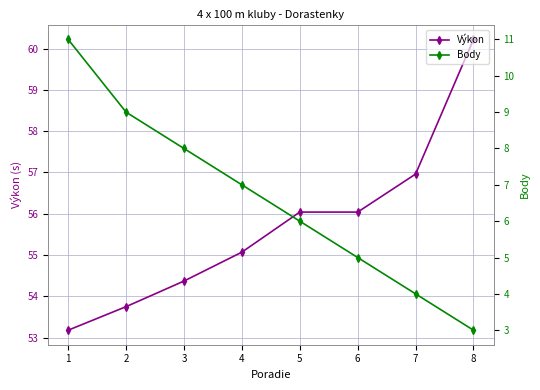

List the labels in order of Body value, largest first.

1, 2, 3, 4, 5, 6, 7, 8